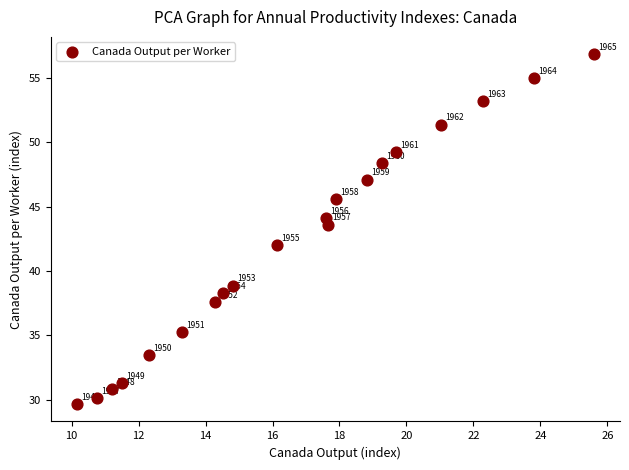

What Y value in the scatter plot is closest to 43?

43.6